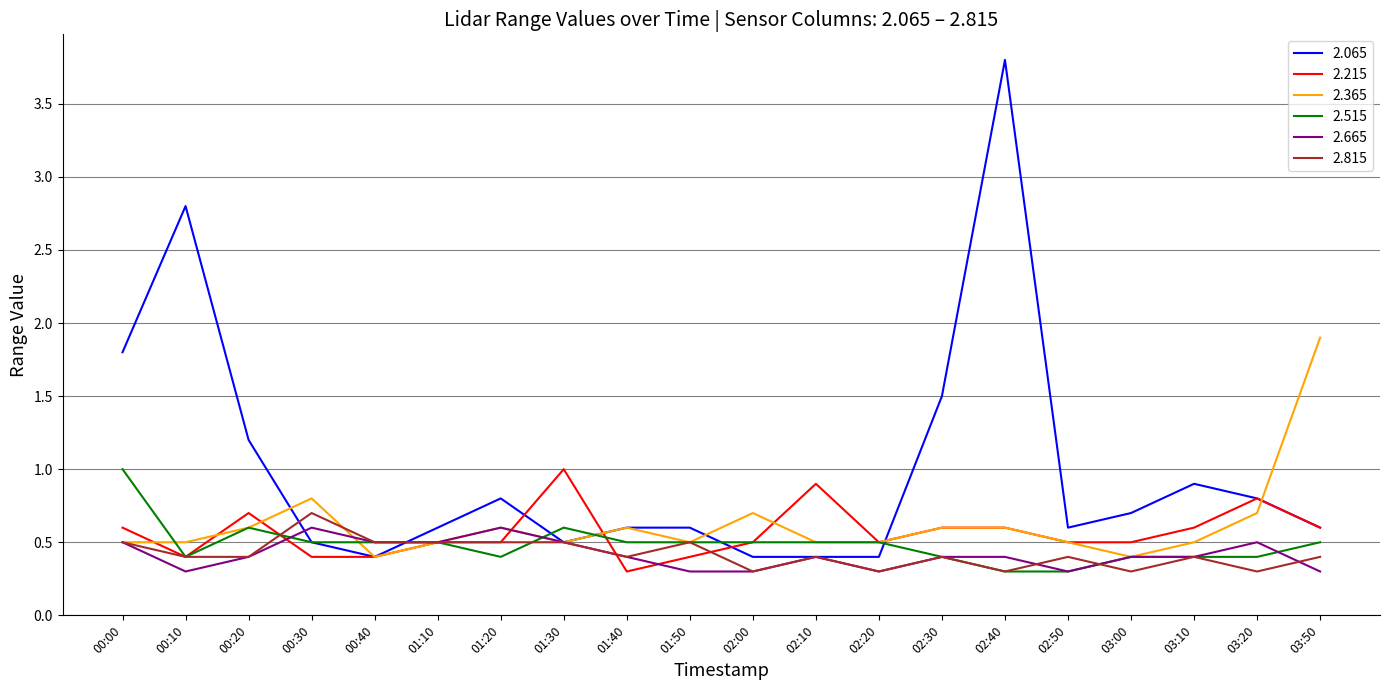

What position from the right is 02:20?

8